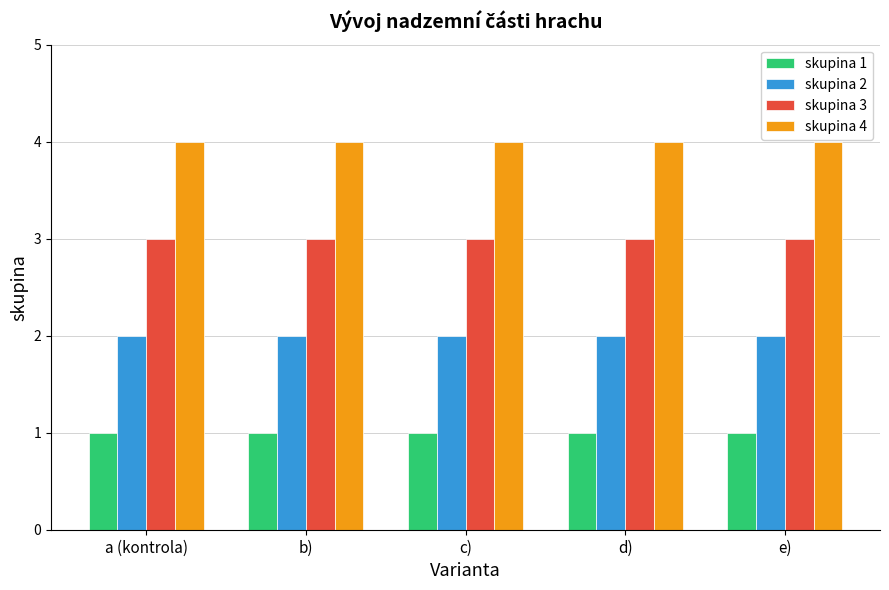

Does the chart contain any negative values?

No